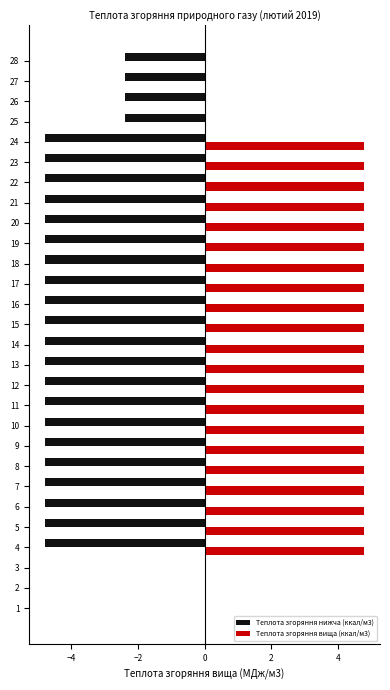

What is the maximum value shown in the chart?

4.8